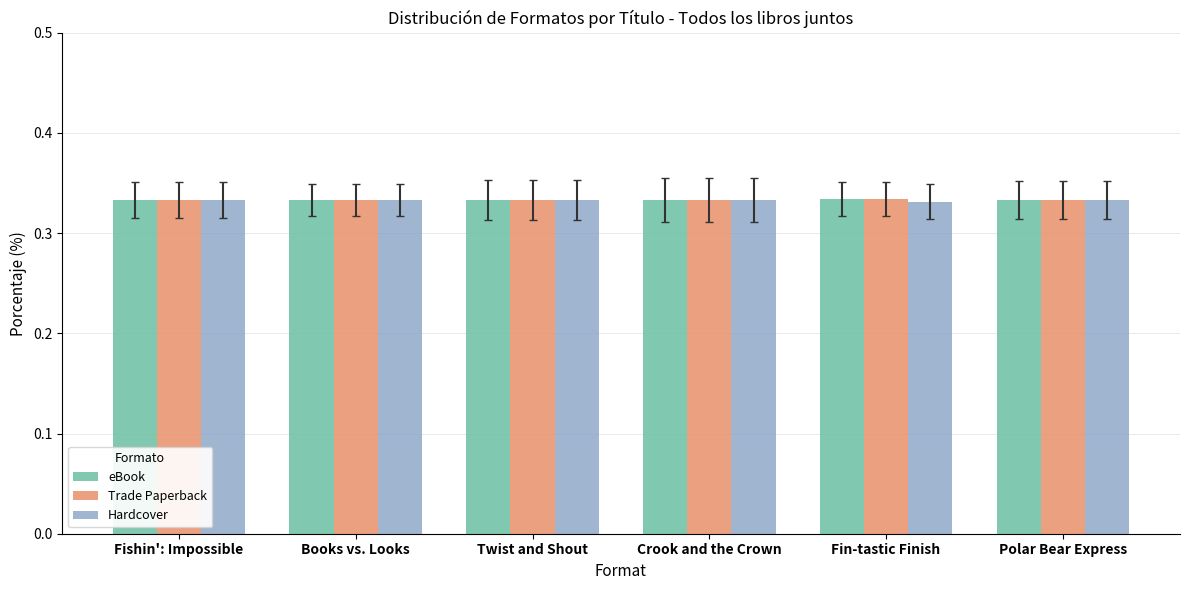

Is it true that Trade Paperback equals 0.2 at Twist and Shout?

False